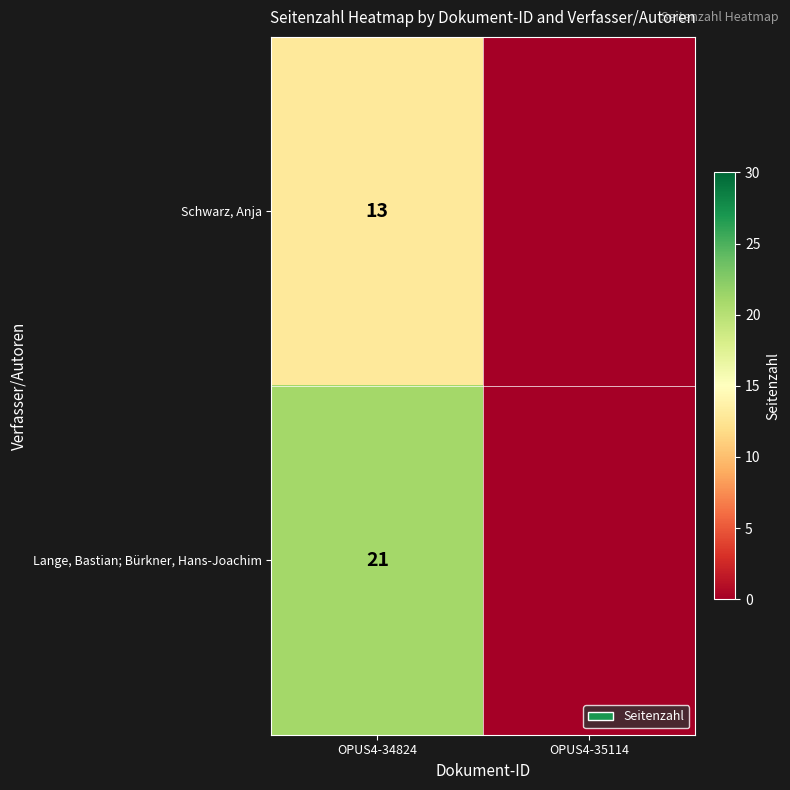

Is the value of Lange, Bastian; Bürkner, Hans-Joachim at OPUS4-34824 greater than the value of Schwarz, Anja at OPUS4-34824?

Yes